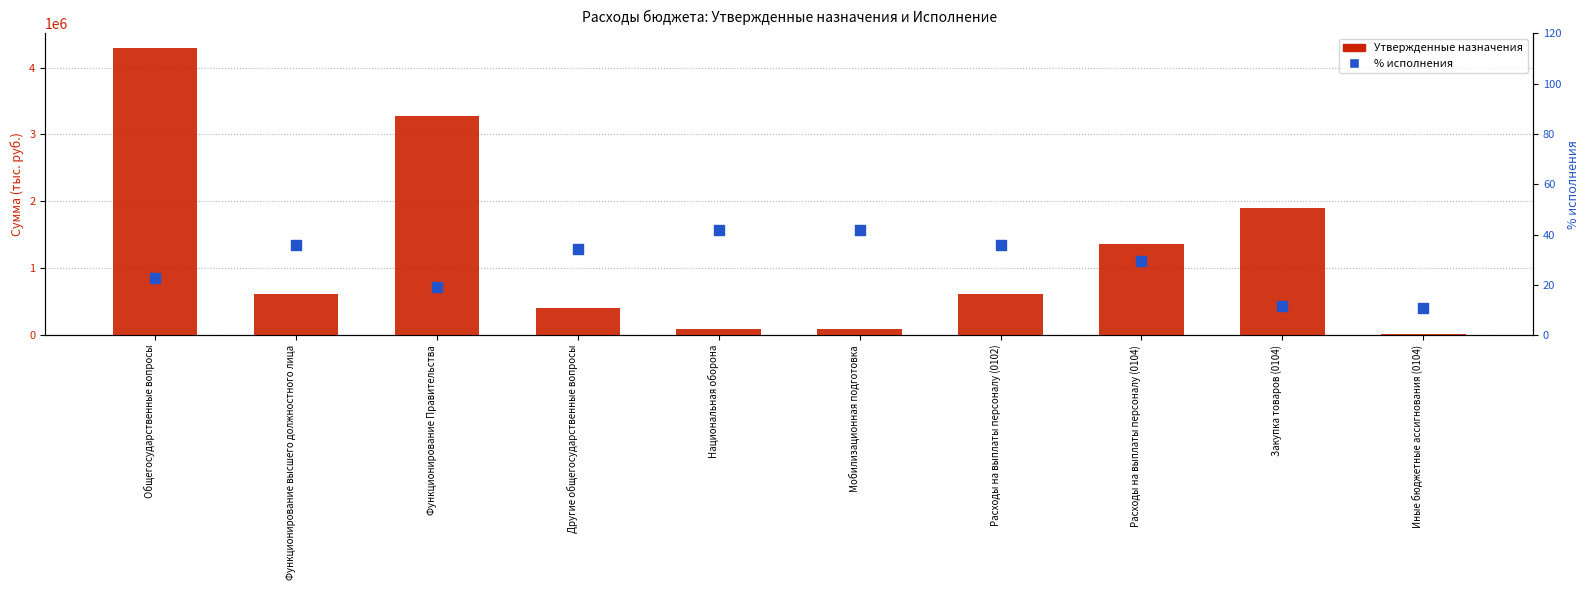

Which series contains the highest Y value?

Утвержденные назначения